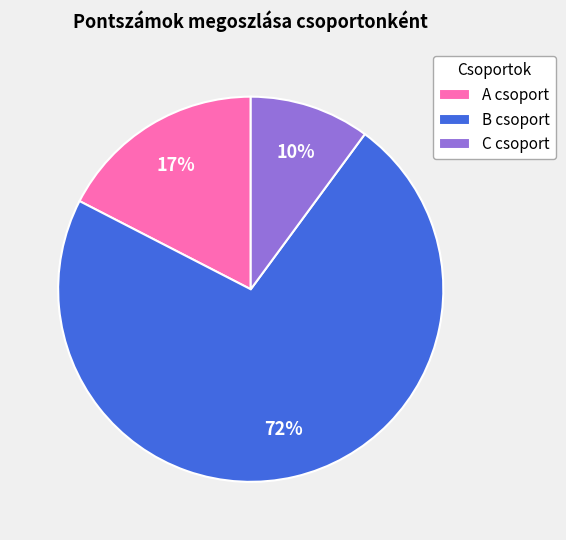

To the nearest percent, what is the average slice percentage?

33%